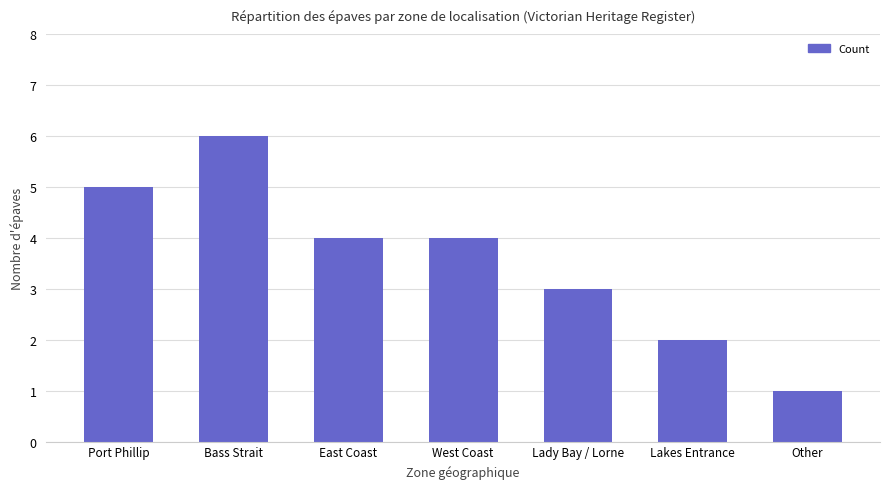

Between Lakes Entrance and Port Phillip, which is larger?

Port Phillip